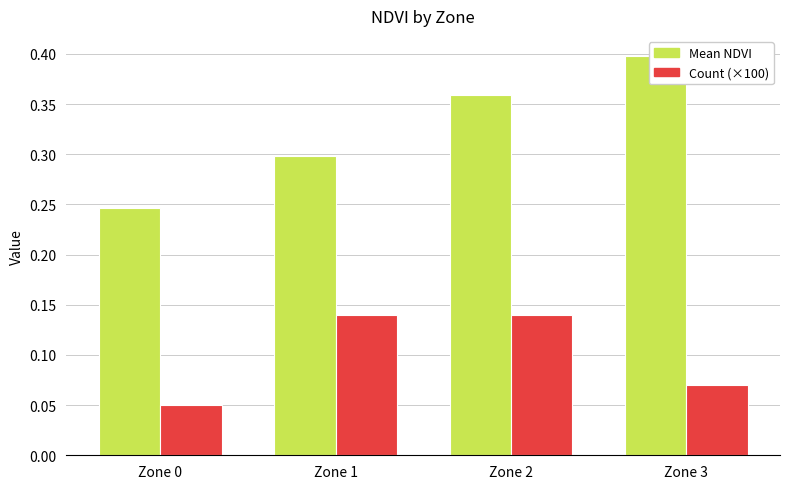

Rank the series by their average value, from lowest to highest.

Count (×100), Mean NDVI